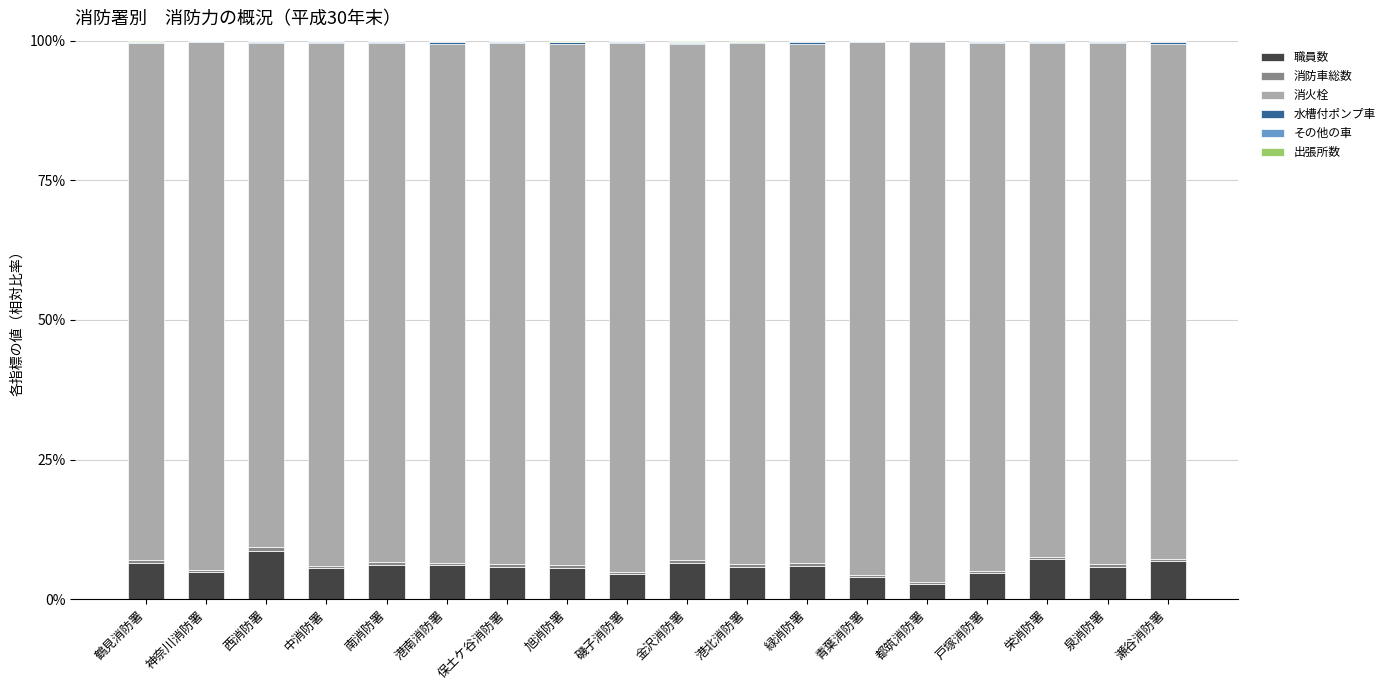

The 職員数 series shows 5.8 at 保土ケ谷消防署. True or false?

True